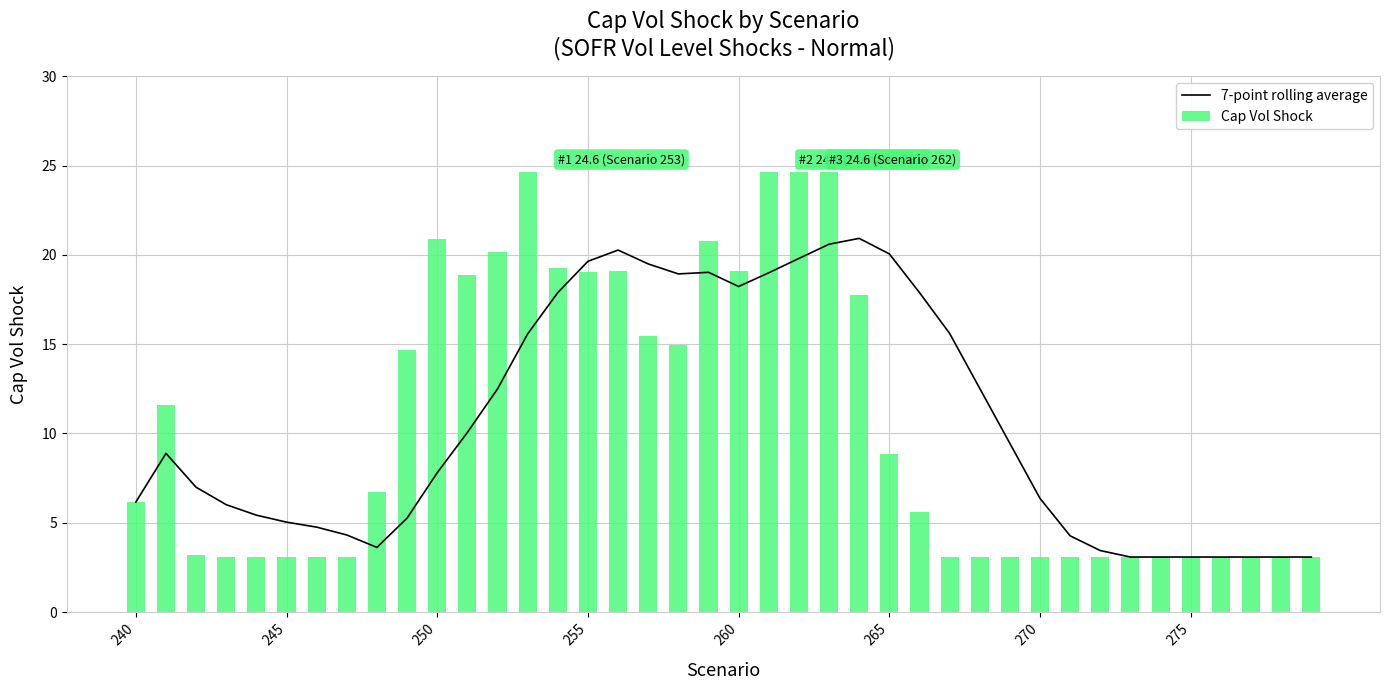

The 7-point rolling average series shows 3.1 at 275. True or false?

True